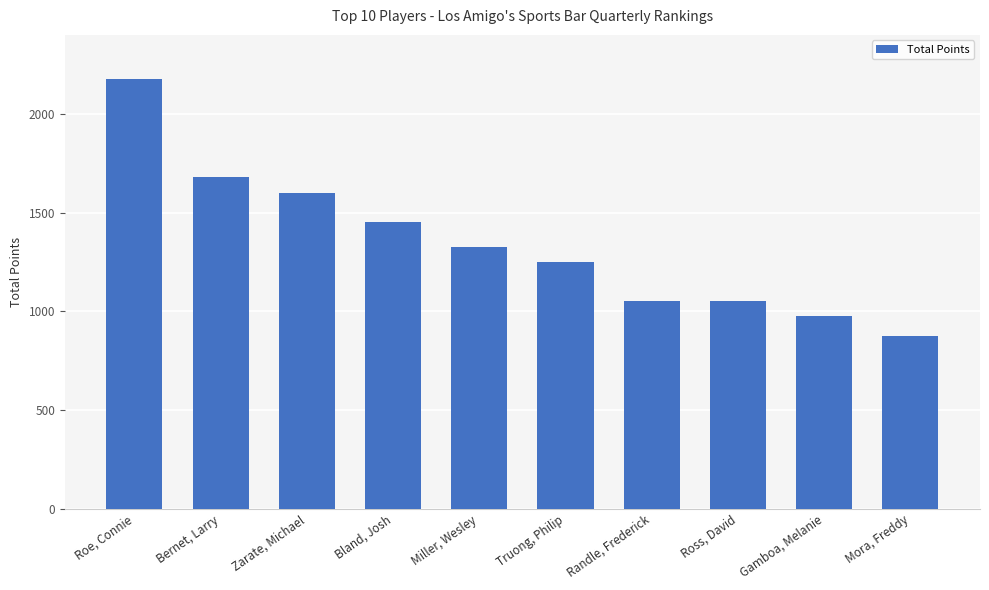

What is the approximate value at Roe, Connie, to the nearest 10?

2180